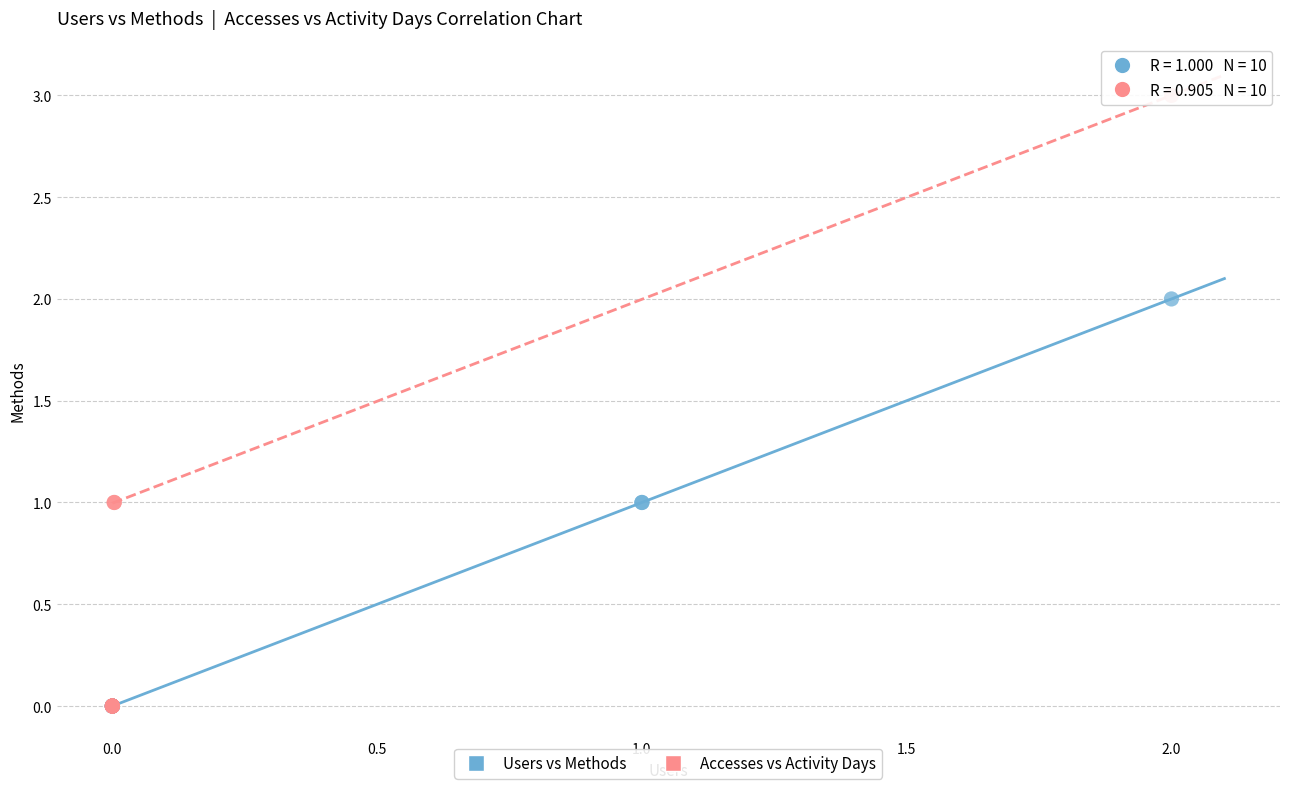

Which series reaches the maximum Y coordinate?

Accesses vs Activity Days